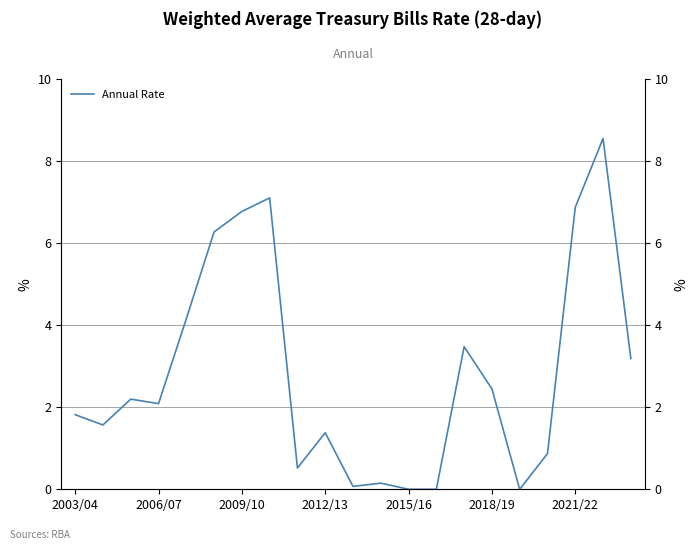

How many interior local valleys (lower than both neighbors) does the data have?

5